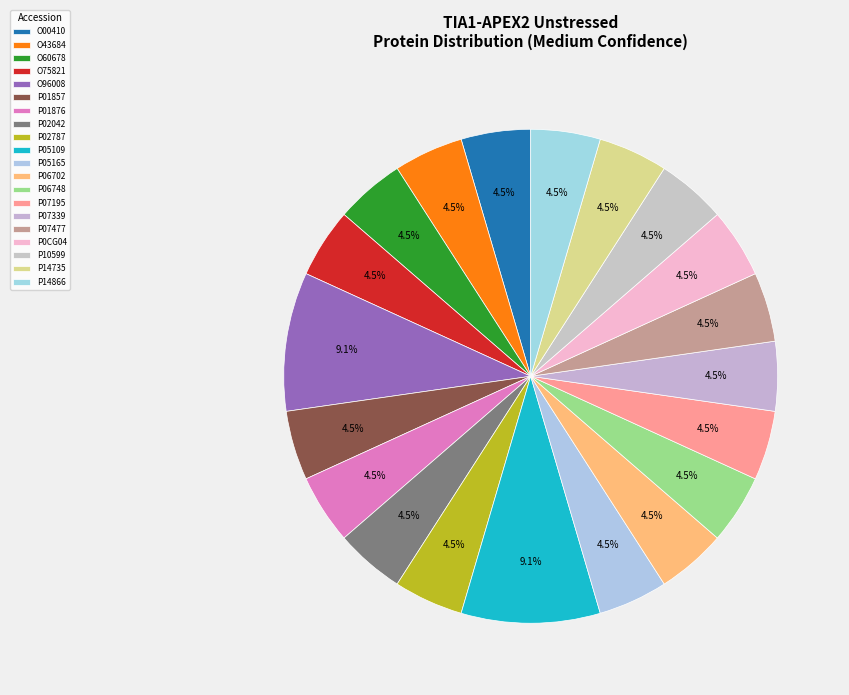

The P02042 slice represents 18% of the pie. True or false?

False